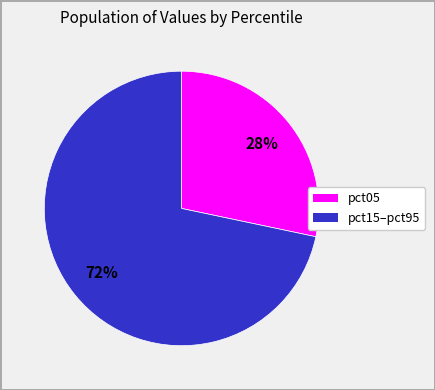

Is there a majority slice in this chart?

Yes